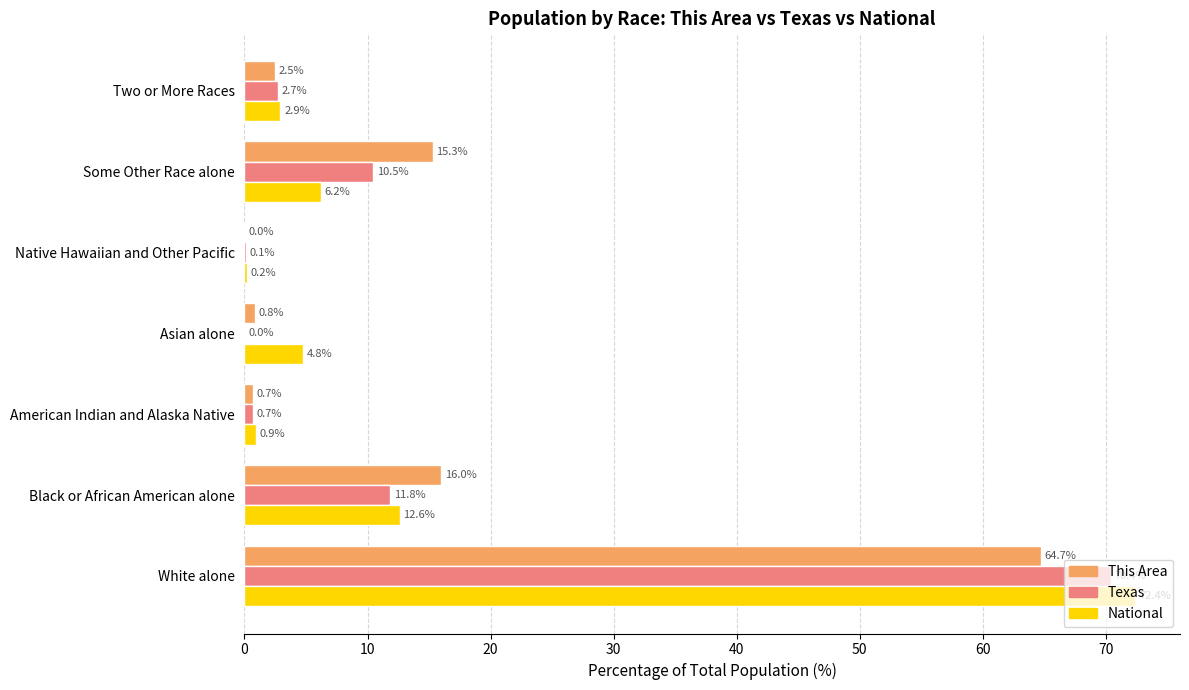

Is the value of Texas at Two or More Races greater than the value of National at Black or African American alone?

No